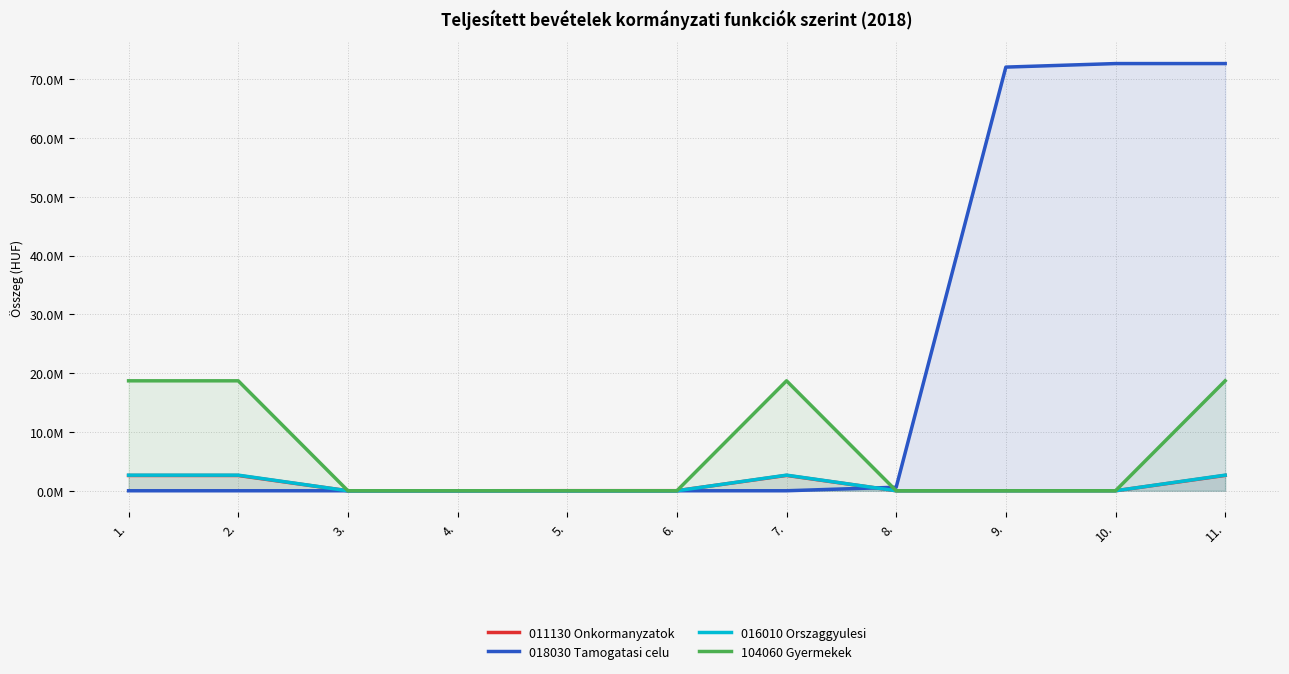

What is the total value across all series at 3.?

180